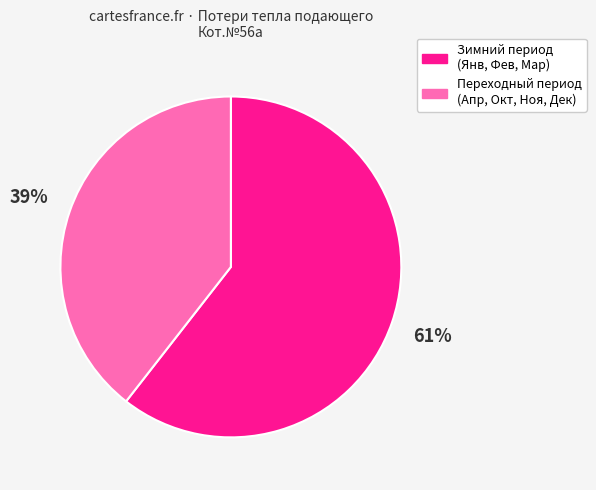

Does Зимний период (Янв, Фев, Мар) represent more than half of the total?

Yes